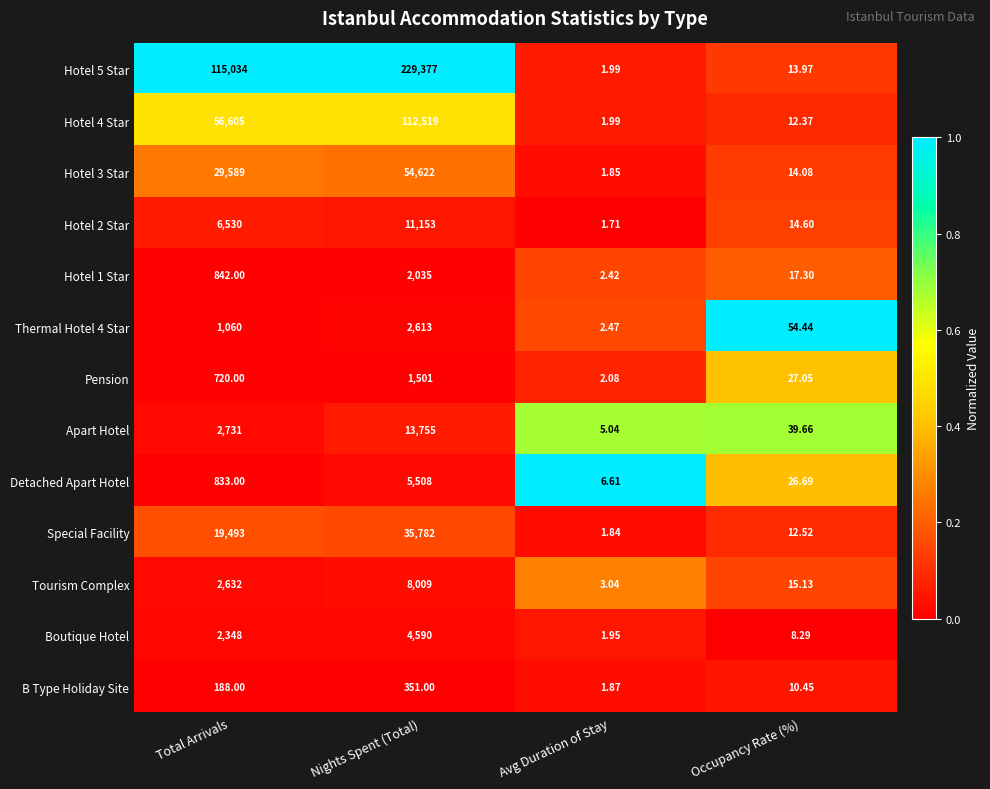

What is the total value across all series at Total Arrivals?

238605.0